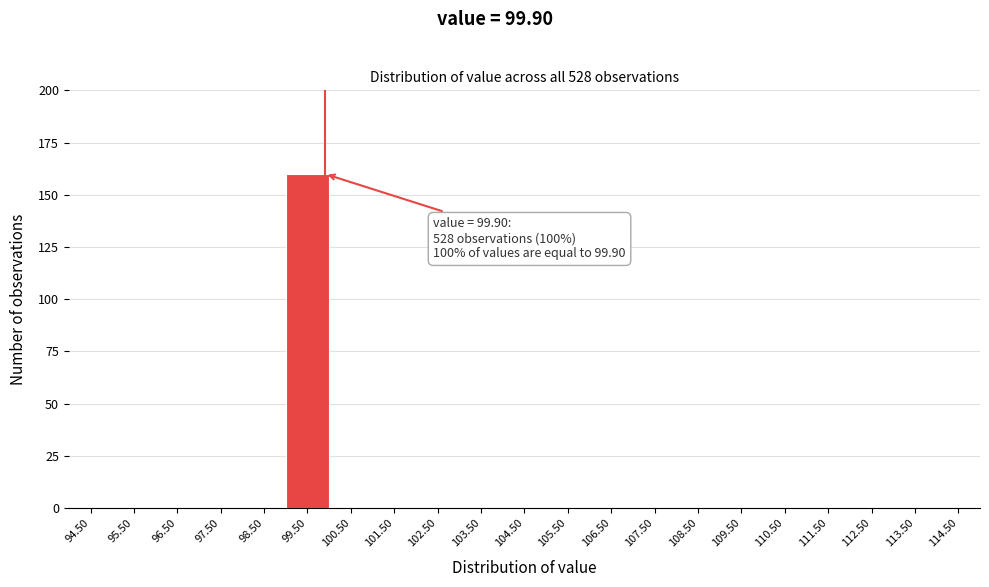

Over which range of the x-axis is the bar tallest?

99 to 100